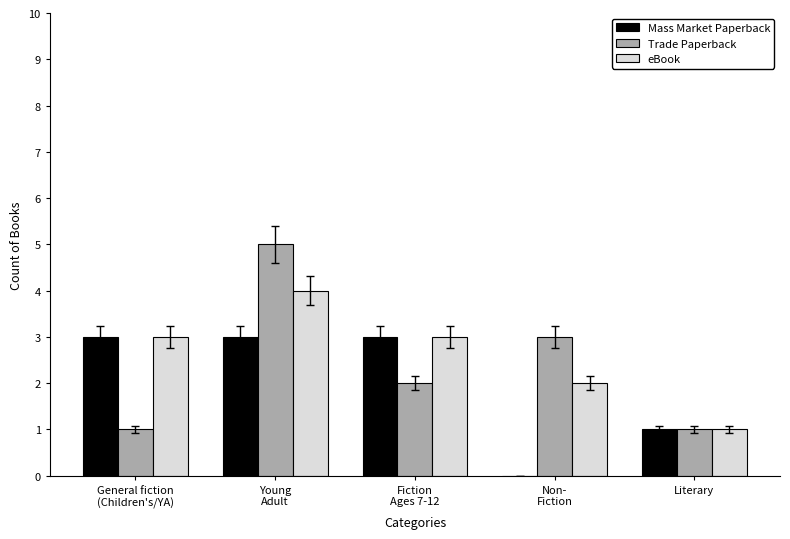

How many series are shown in this chart?

3